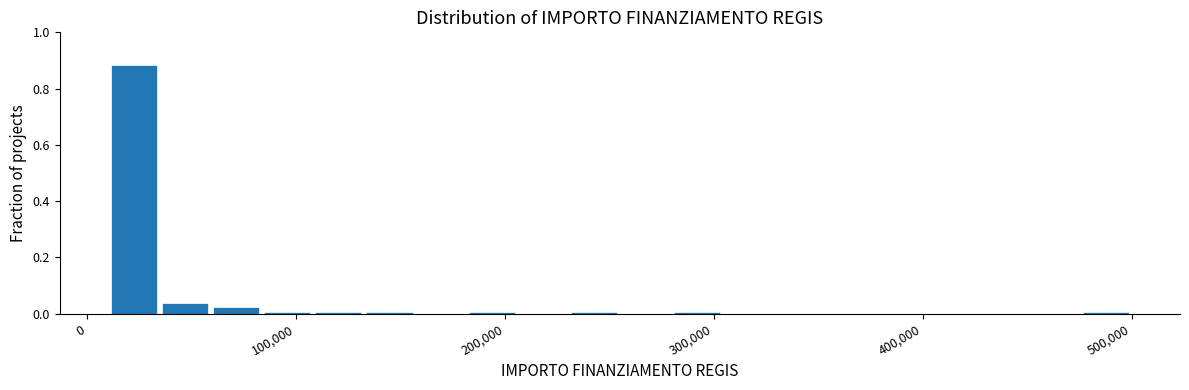

Around what value on the x-axis is the tallest bar? Give the approximate position of its centre, as read against the axis.

20000